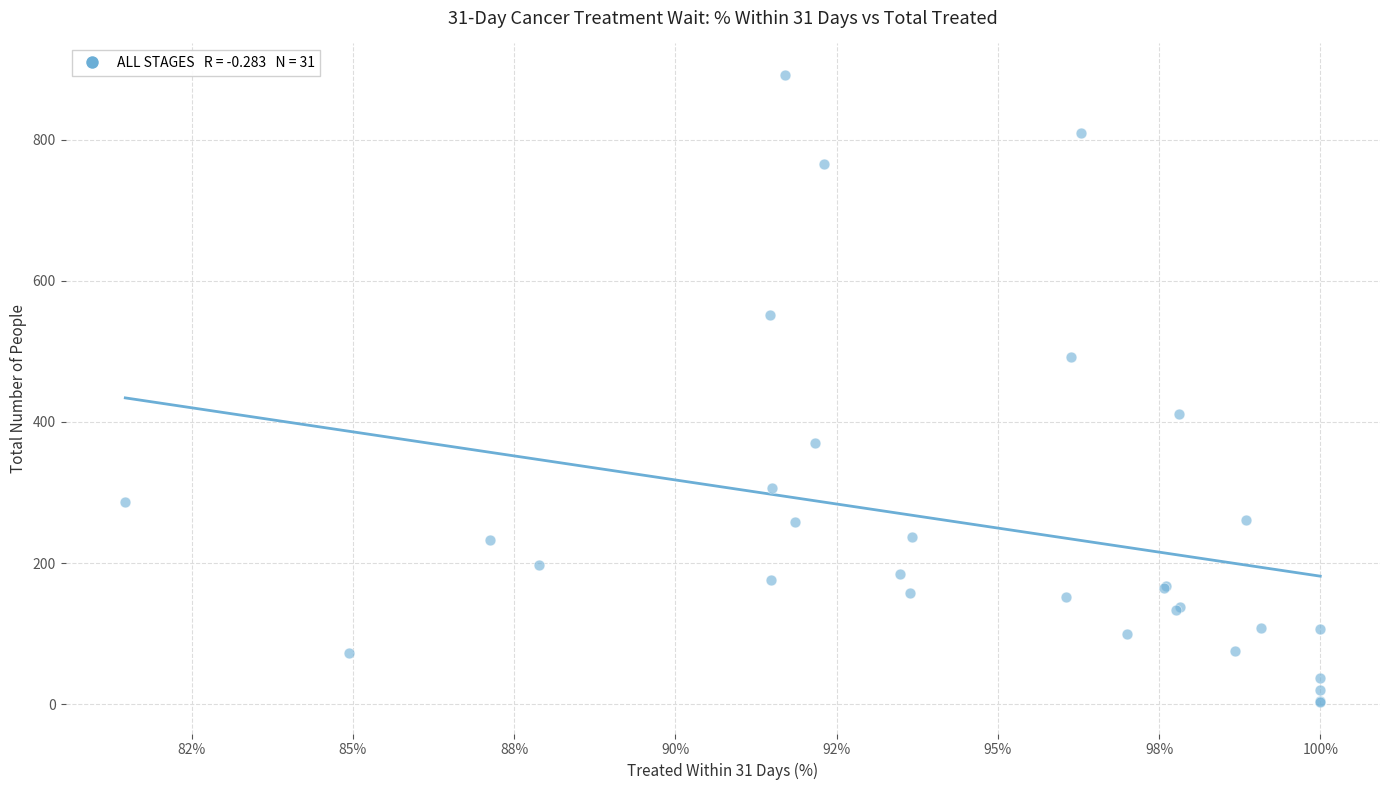

What Y value in the scatter plot is closest to 447?

412